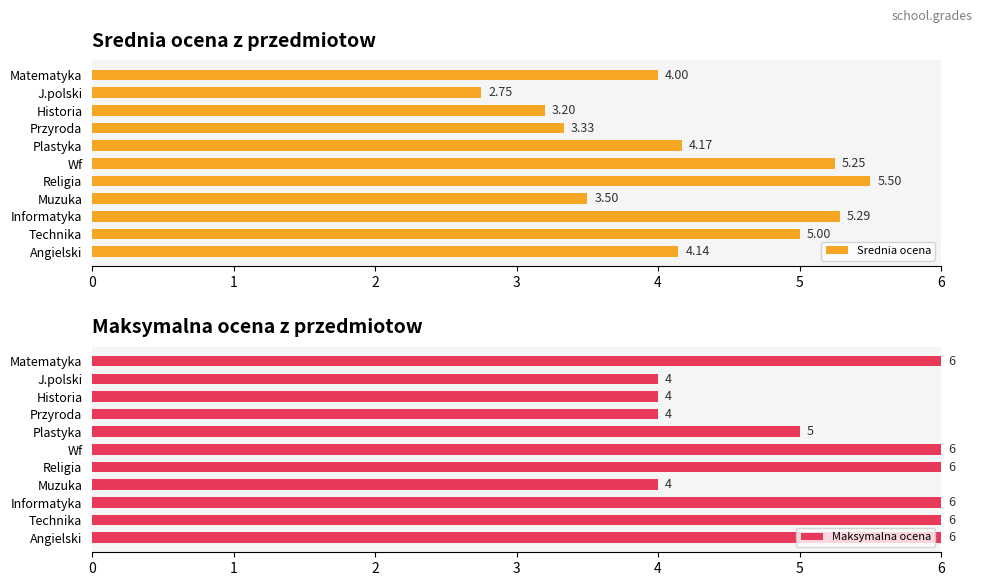

Are the bars grouped side by side (vs. stacked)?

Yes